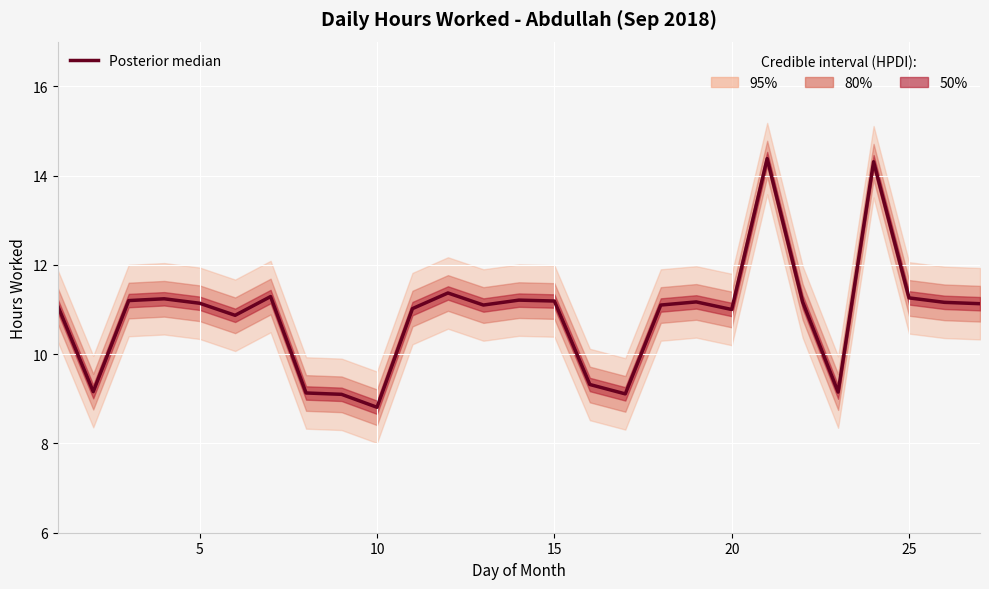

What is the minimum value shown in the chart?

8.8